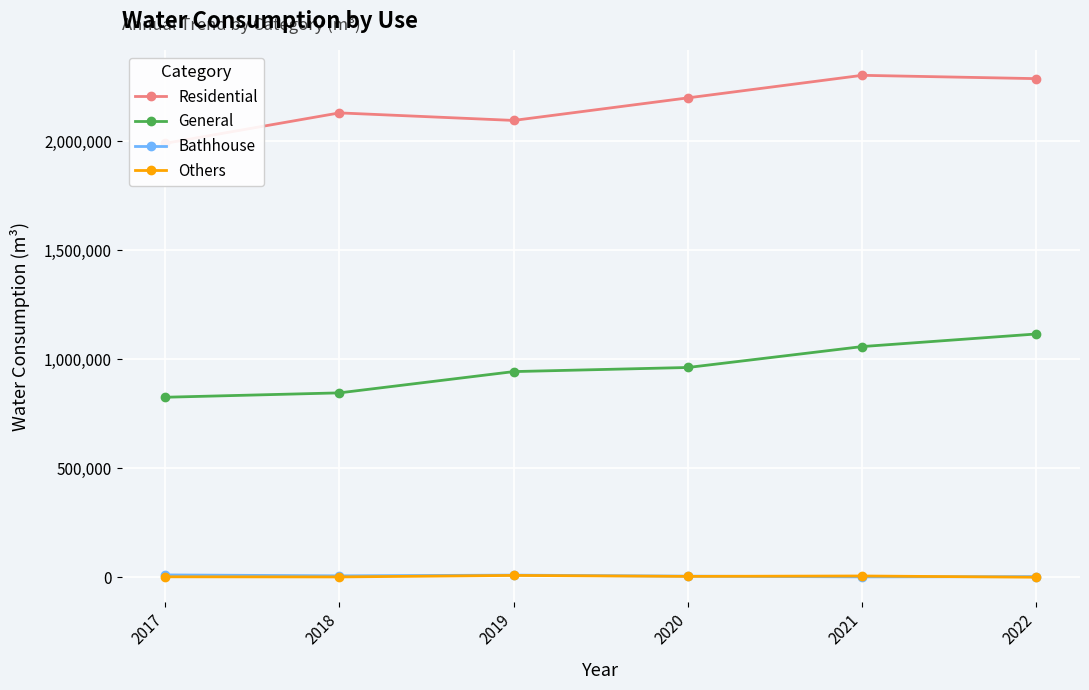

At which label is Bathhouse closest to 6127?

2018